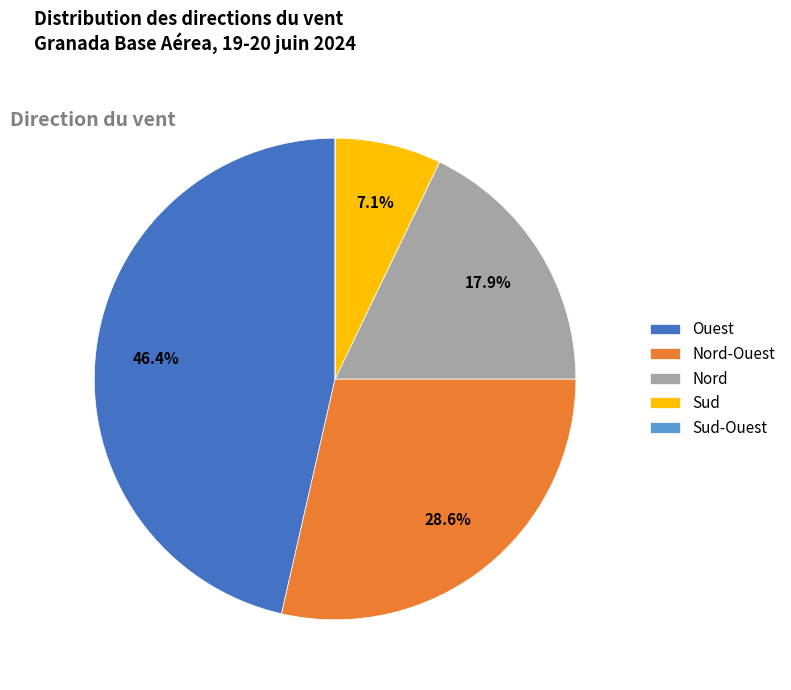

To the nearest percent, what percentage of the pie is Nord-Ouest?

29%